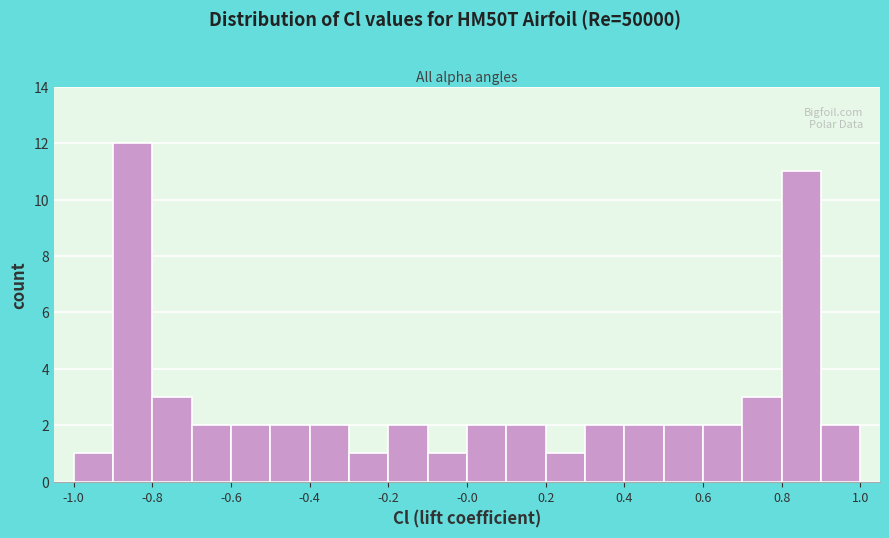

Reading left to right, list every bar in this chart as the range it spans on the x-axis followed by its height. The values are not printed on the chart, so give them approximately, as read against the axis.

-1.0 to -0.9: 1
-0.9 to -0.8: 12
-0.8 to -0.7: 3
-0.7 to -0.6: 2
-0.6 to -0.5: 2
-0.5 to -0.4: 2
-0.4 to -0.3: 2
-0.3 to -0.2: 1
-0.2 to -0.1: 2
-0.1 to 0.0: 1
0.0 to 0.1: 2
0.1 to 0.2: 2
0.2 to 0.3: 1
0.3 to 0.4: 2
0.4 to 0.5: 2
0.5 to 0.6: 2
0.6 to 0.7: 2
0.7 to 0.8: 3
0.8 to 0.9: 11
0.9 to 1.0: 2